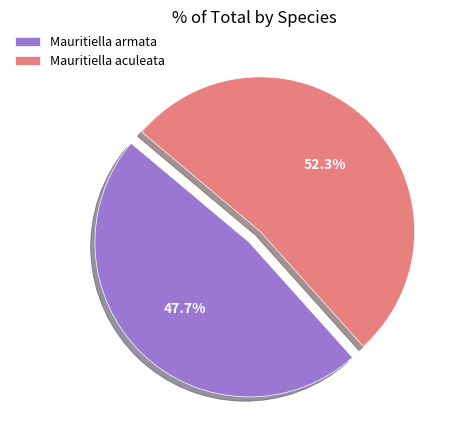

To the nearest percent, what is the difference between the Mauritiella armata and Mauritiella aculeata slice percentages?

5%